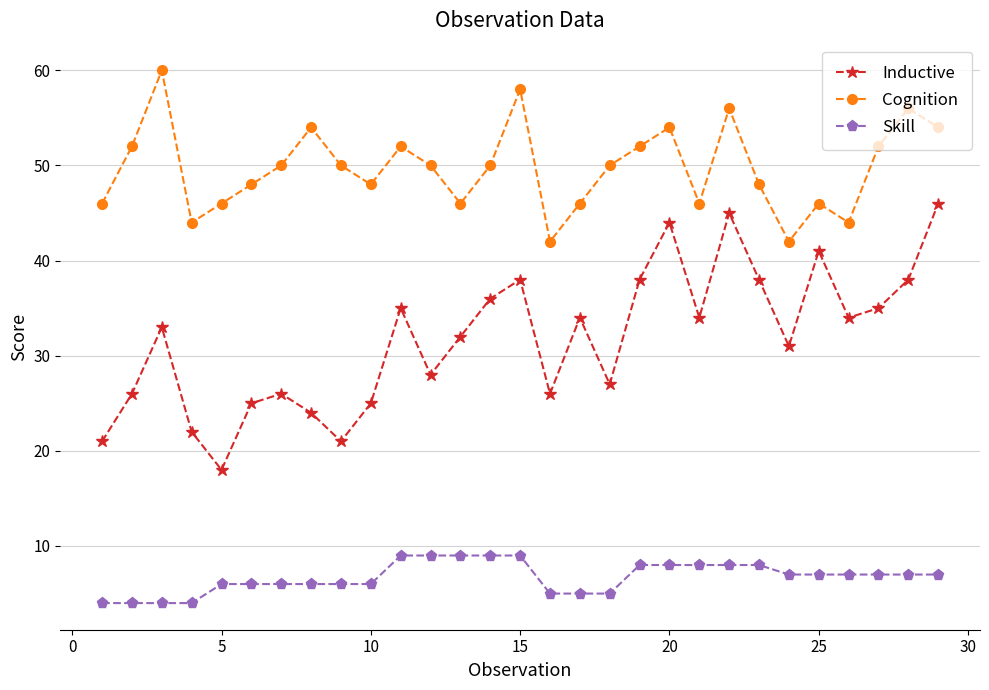

What is the minimum value shown in the chart?

4